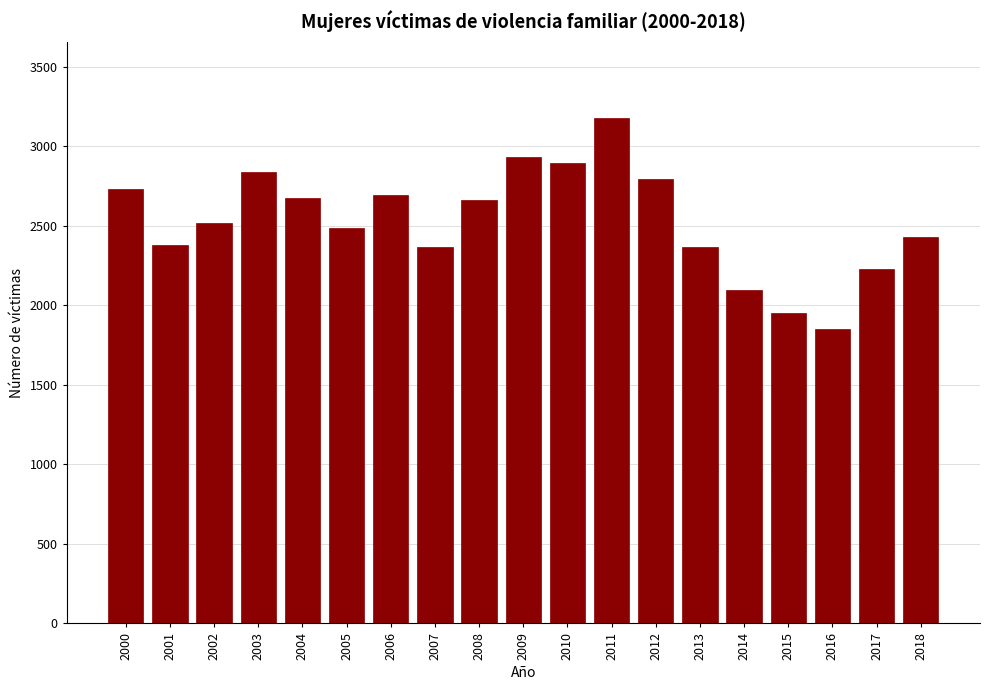

Approximately how many times larger is the value at 2018 compared to 2001?

1.0